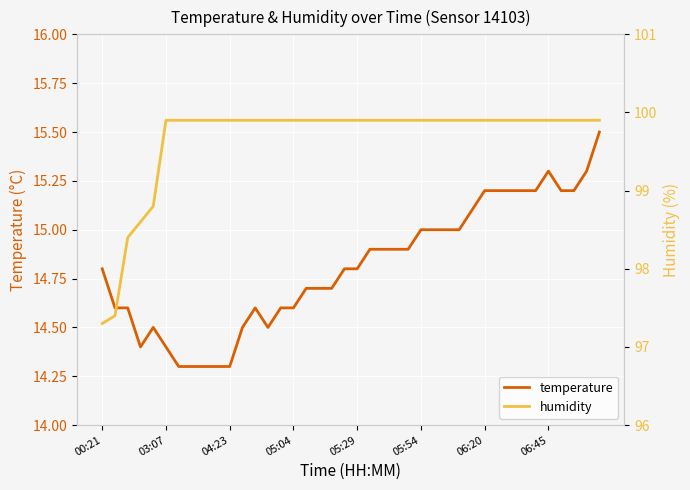

What is the difference between the second highest and second lowest values in the temperature series?

1.0